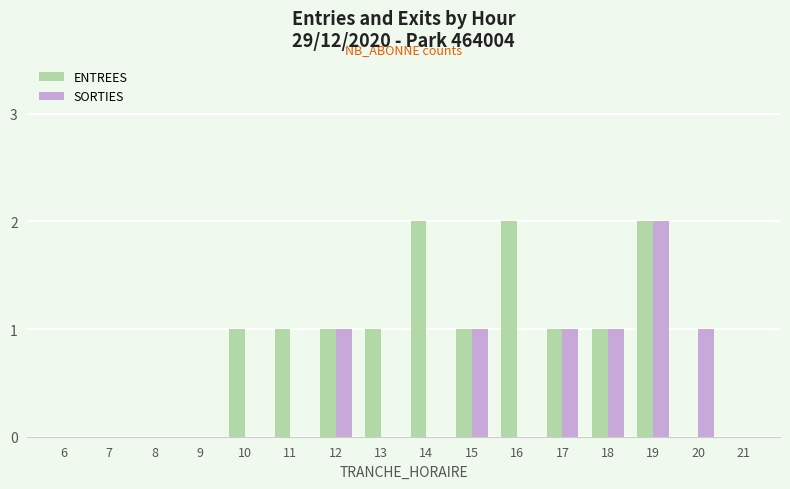

Which category has the highest value in the SORTIES series?

19